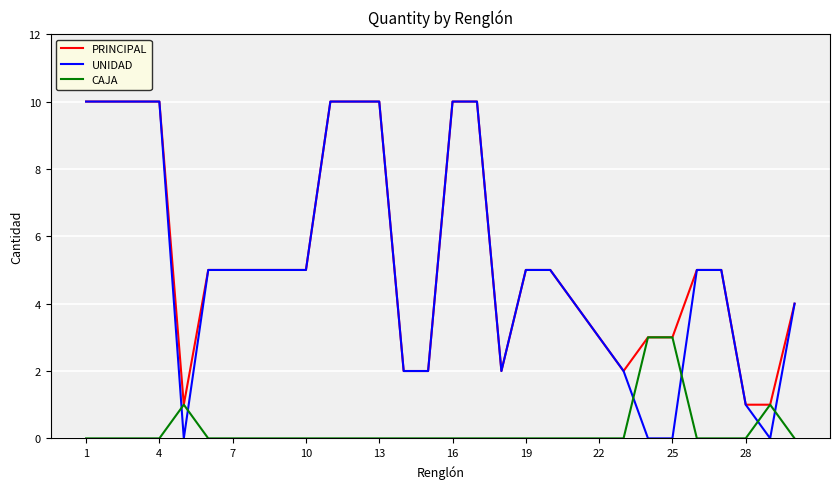

What are all the series names shown in the legend?

PRINCIPAL, UNIDAD, CAJA